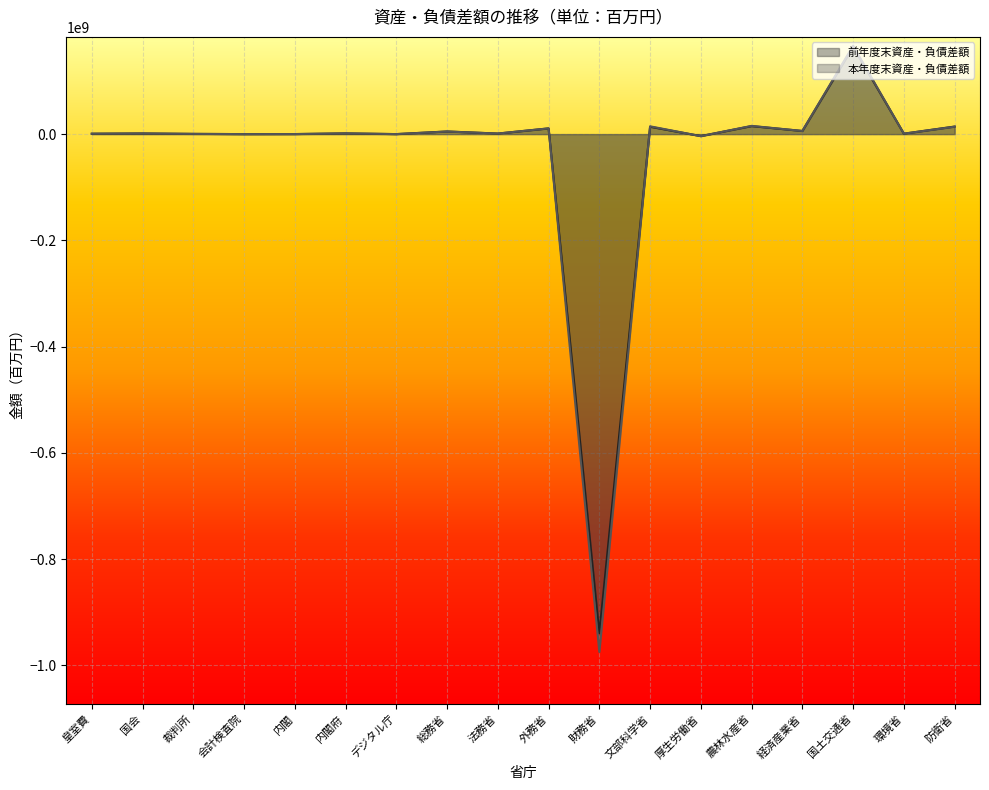

What position from the right is 外務省?

9